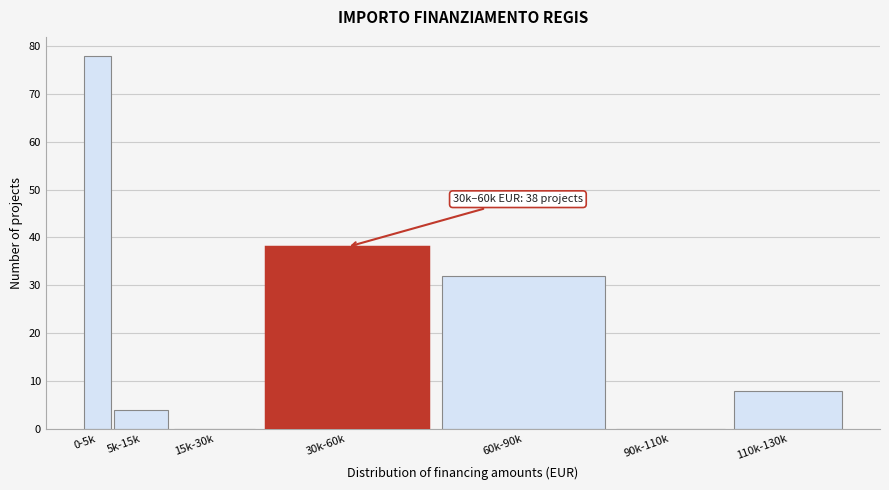

Reading right to left, transcribe all the data shown in this chart.

110k-130k=8	90k-110k=0	60k-90k=32	30k-60k=38	15k-30k=0	5k-15k=4	0-5k=78